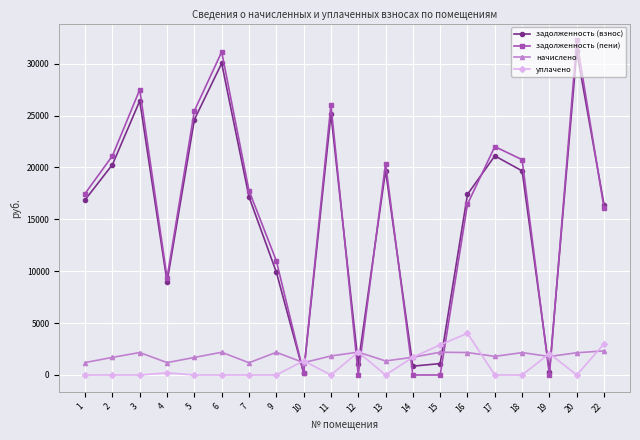

How many values in the задолженность (взнос) series are below 17401?

10